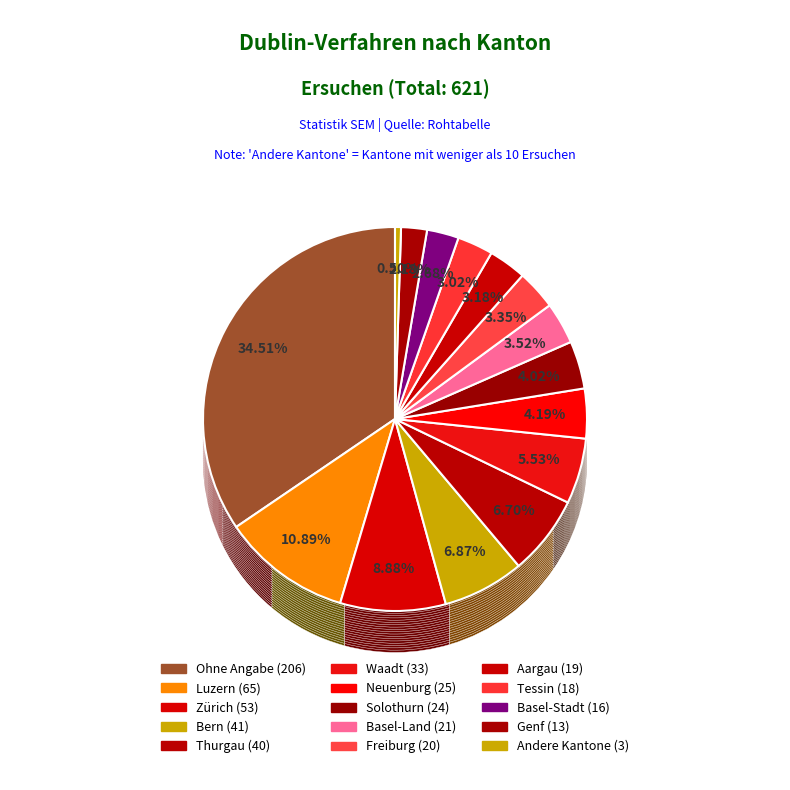

Combined, do Basel-Stadt and Graubünden account for over 50%?

No